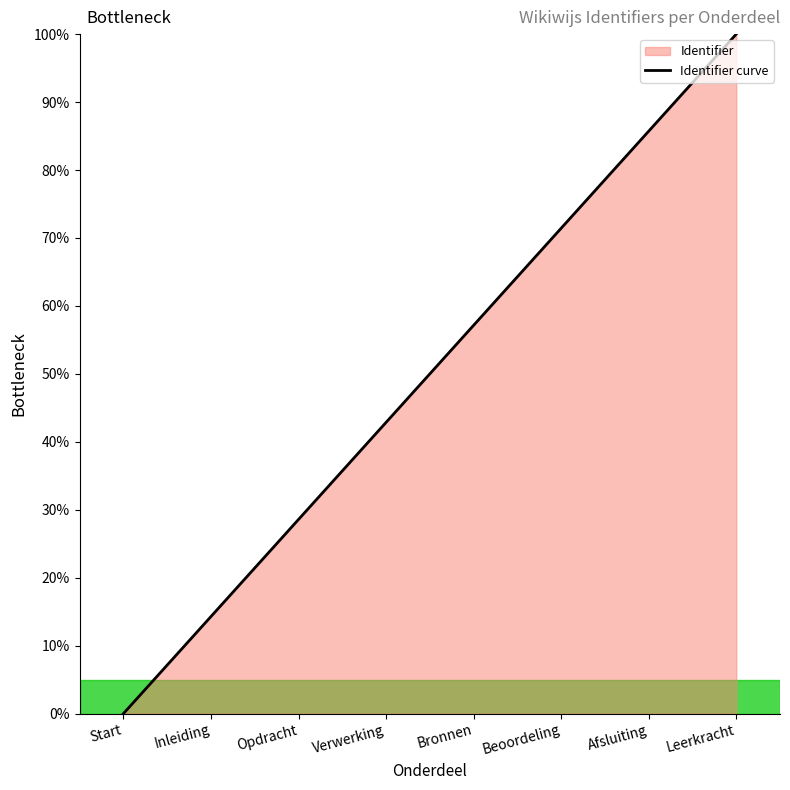

What is the sum of all values?

400.0